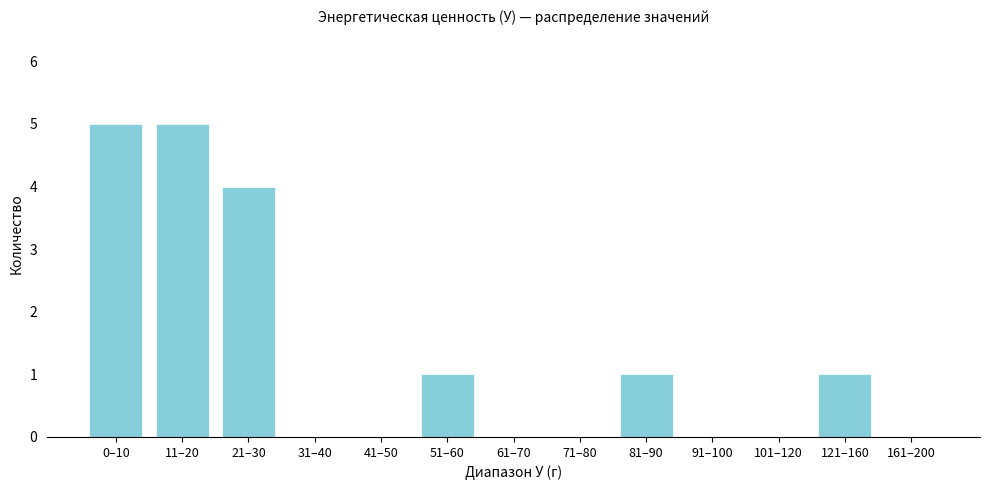

Reading left to right, list all the values displayed in this chart.

0–10=5	11–20=5	21–30=4	31–40=0	41–50=0	51–60=1	61–70=0	71–80=0	81–90=1	91–100=0	101–120=0	121–160=1	161–200=0